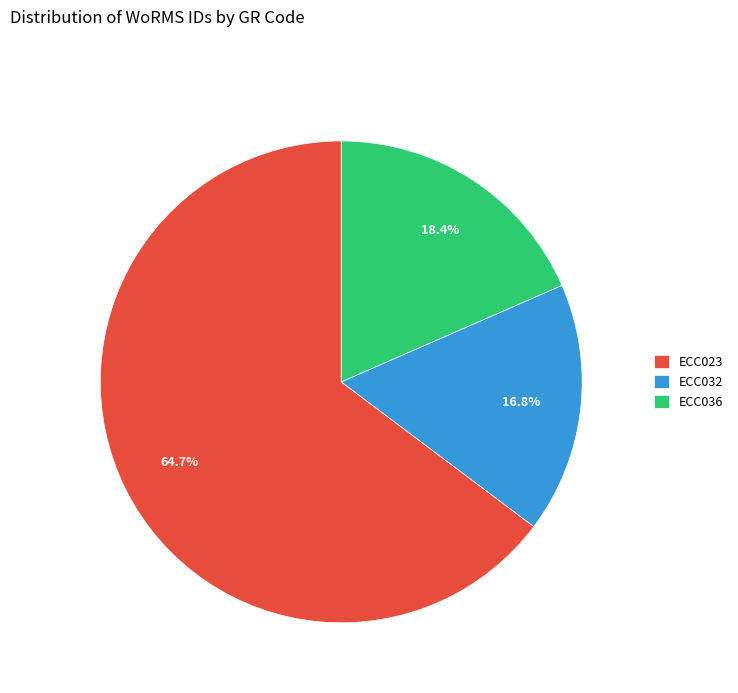

Which slice is the largest?

ECC023